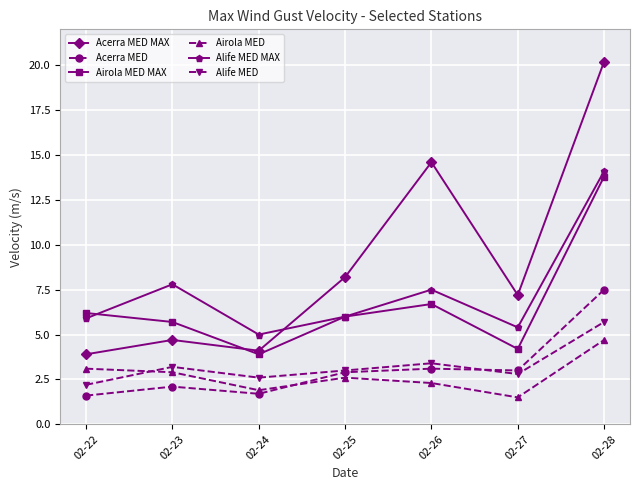

Where is the first local maximum for Alife MED MAX?

02-23